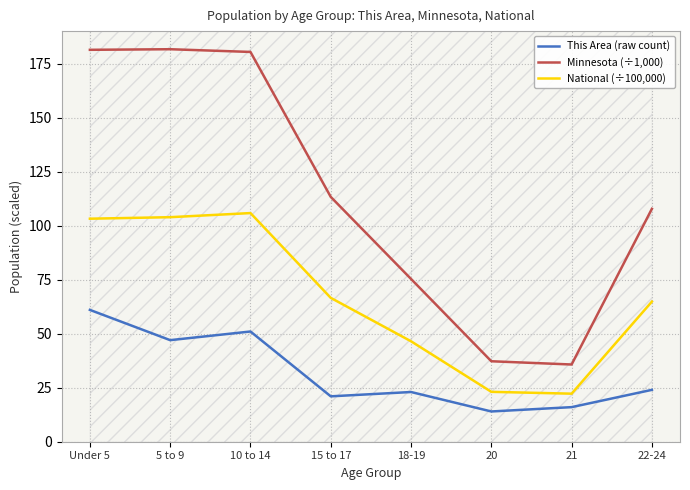

Reading left to right, transcribe all the data shown in this chart.

This Area (raw count): 61.0	47.0	51.0	21.0	23.0	14.0	16.0	24.0
Minnesota (÷1,000): 181.3	181.6	180.4	113.3	75.3	37.2	35.7	107.8
National (÷100,000): 103.2	103.9	105.8	66.6	46.5	23.1	22.2	64.8